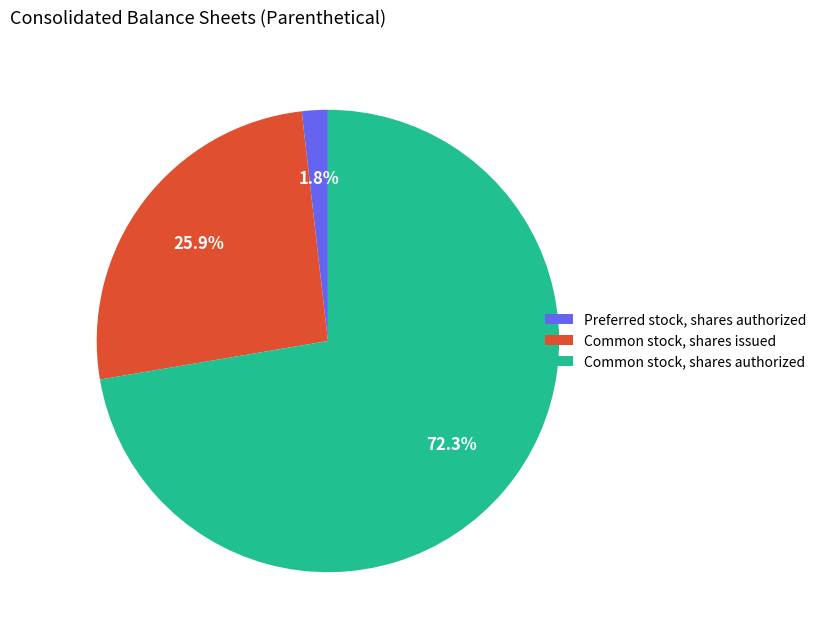

How much of the chart is everything except Common stock, shares issued?

74.1%